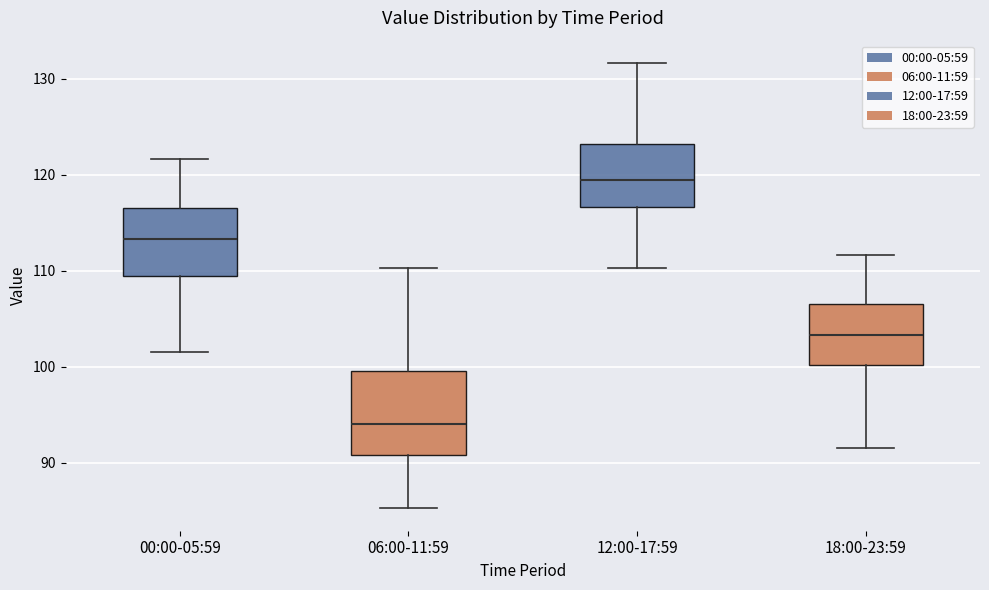

Comparing the boxes themselves (not the whiskers), which one is the tallest?

06:00-11:59